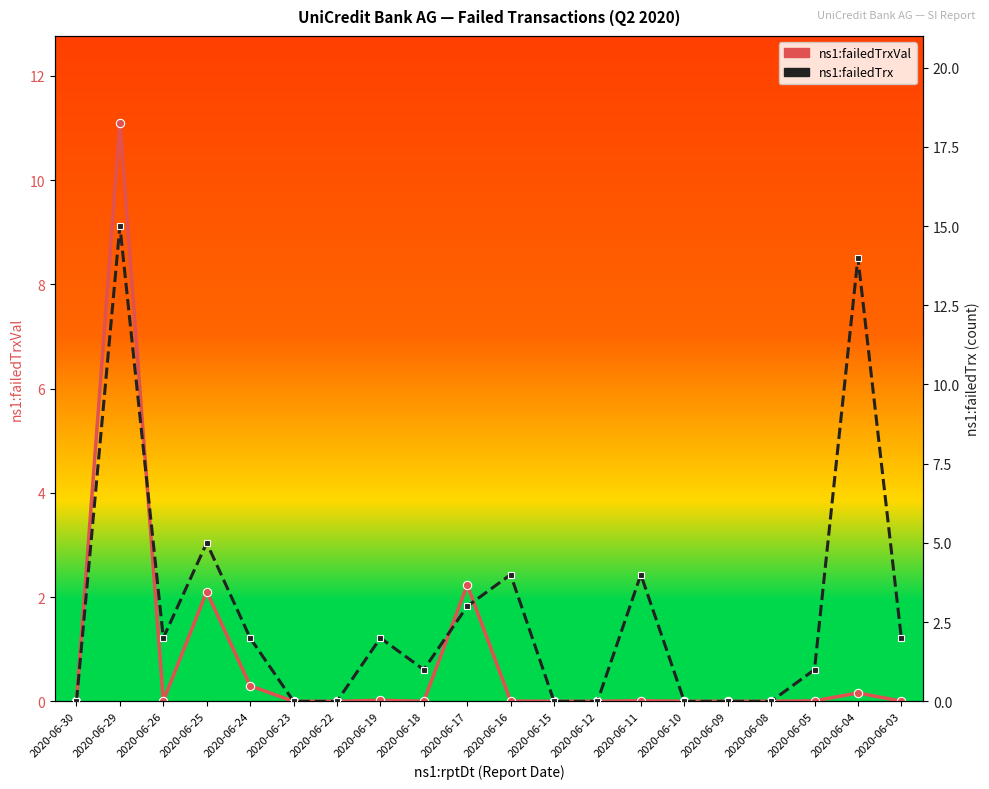

Which category has the highest value across all series?

2020-06-29